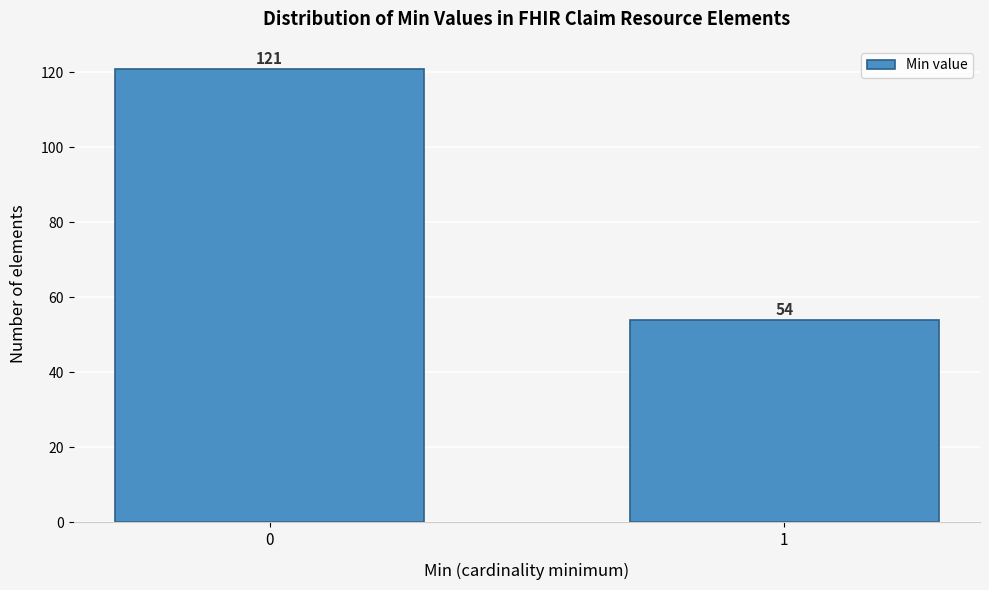

Reading left to right, extract all data points from this chart.

0=121	1=54